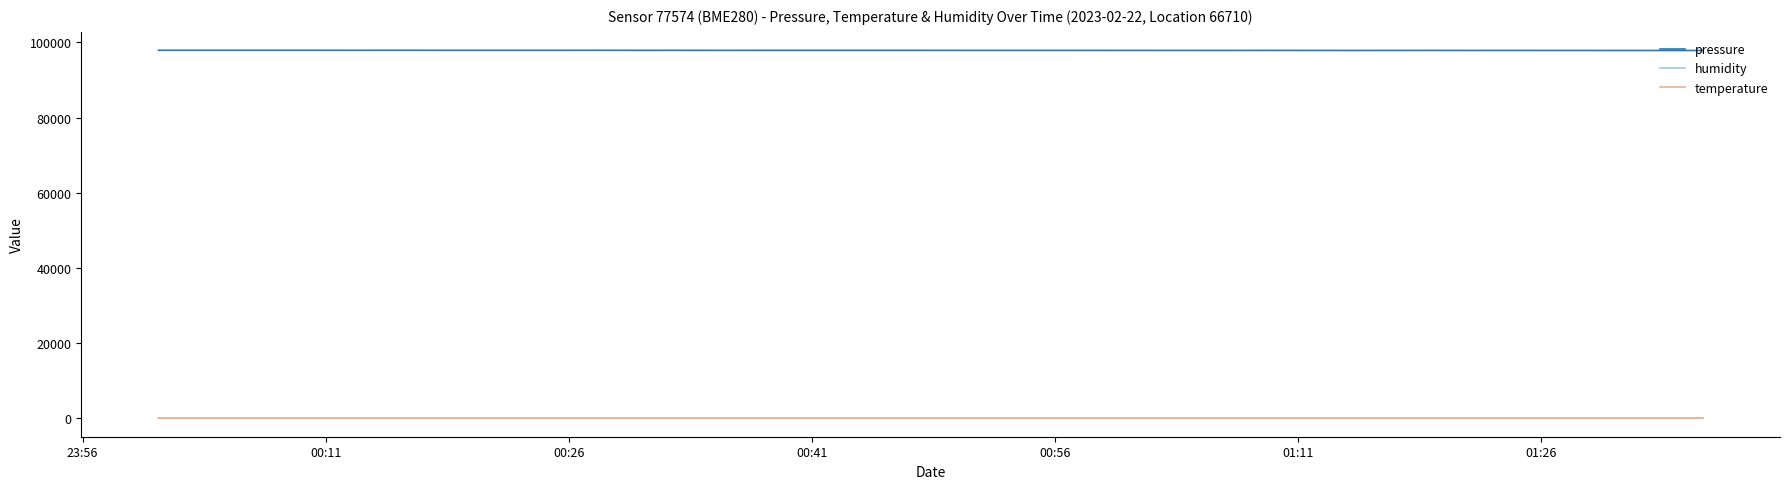

How many values in the humidity series are below 76?

11